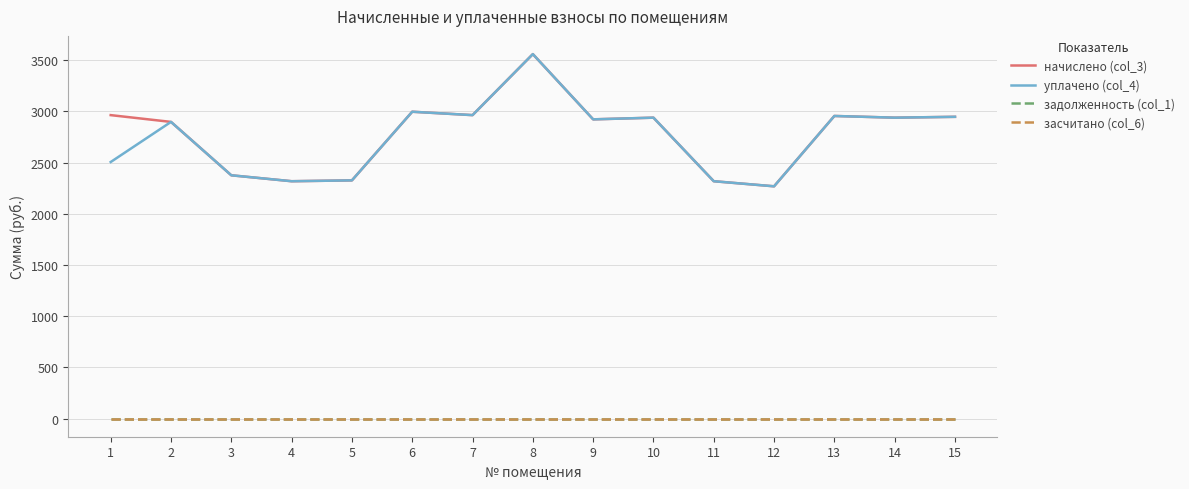

How many lines are shown in the chart?

4